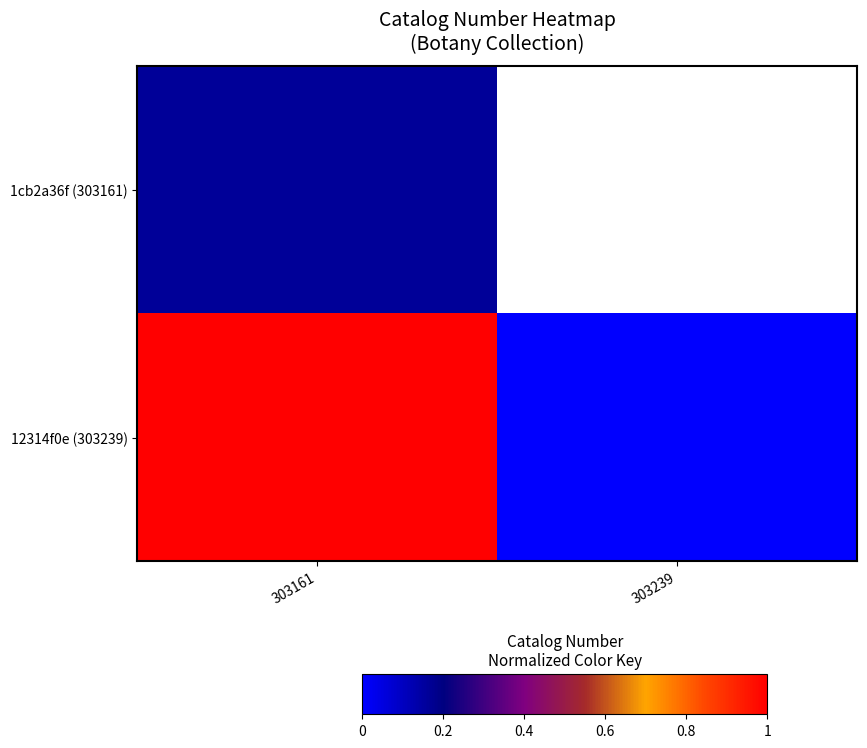

List the series in order of their peak value, lowest first.

1cb2a36f (303161), 12314f0e (303239)